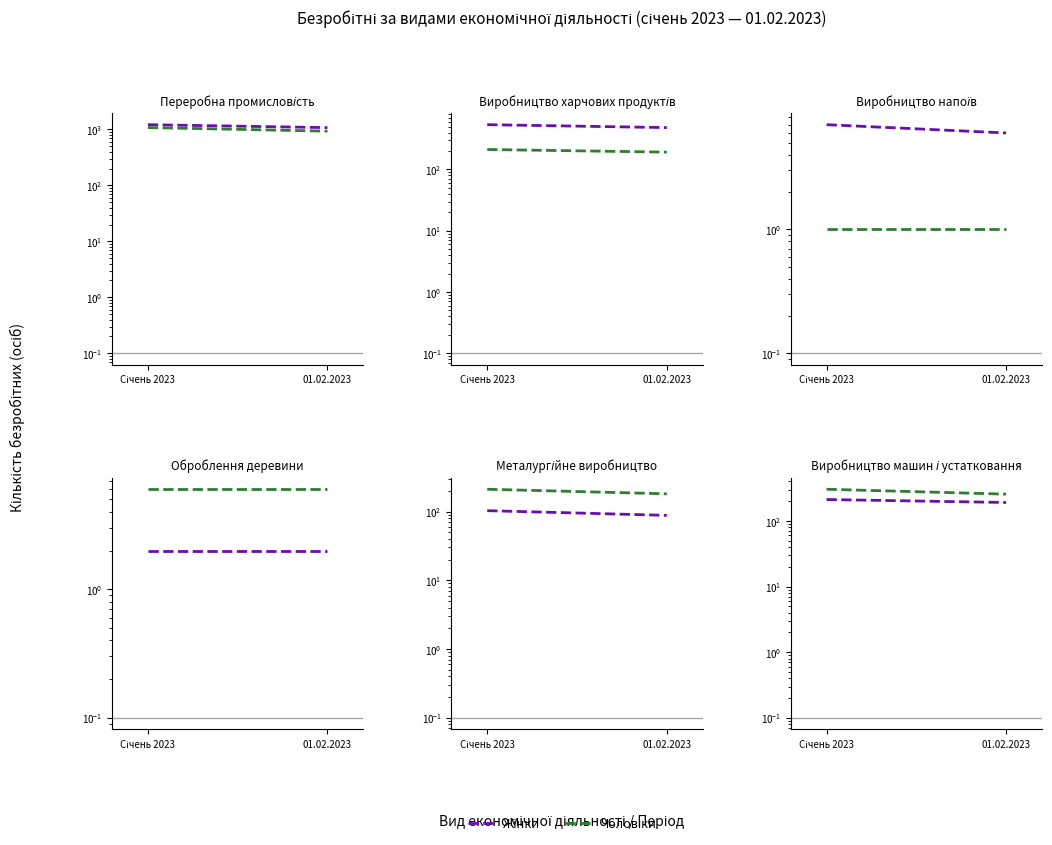

What are all the series names shown in the legend?

Жінки, Чоловіки